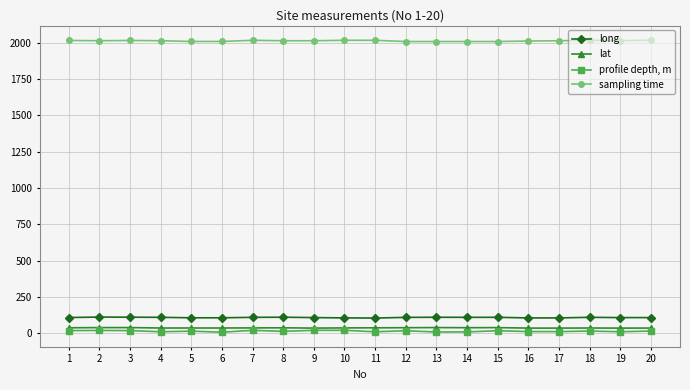

What is the difference between the maximum and minimum values in the profile depth, m series?

13.0